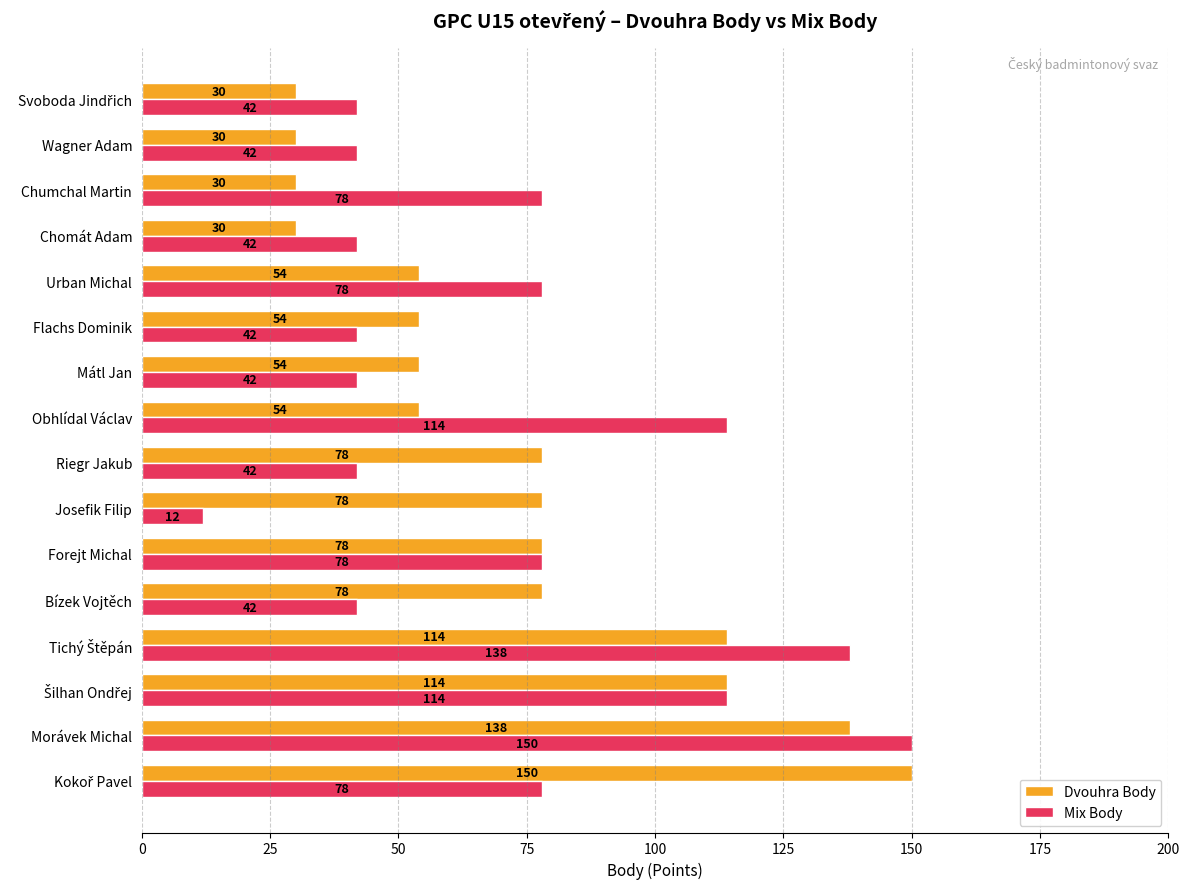

What is the difference between the maximum and second lowest values in the Mix Body series?

108